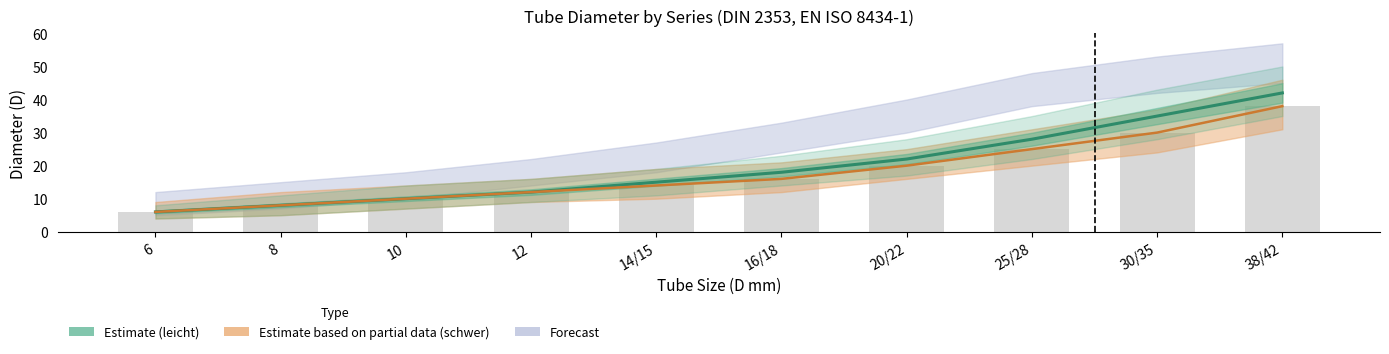

Which label corresponds to the largest value in the chart?

38/42